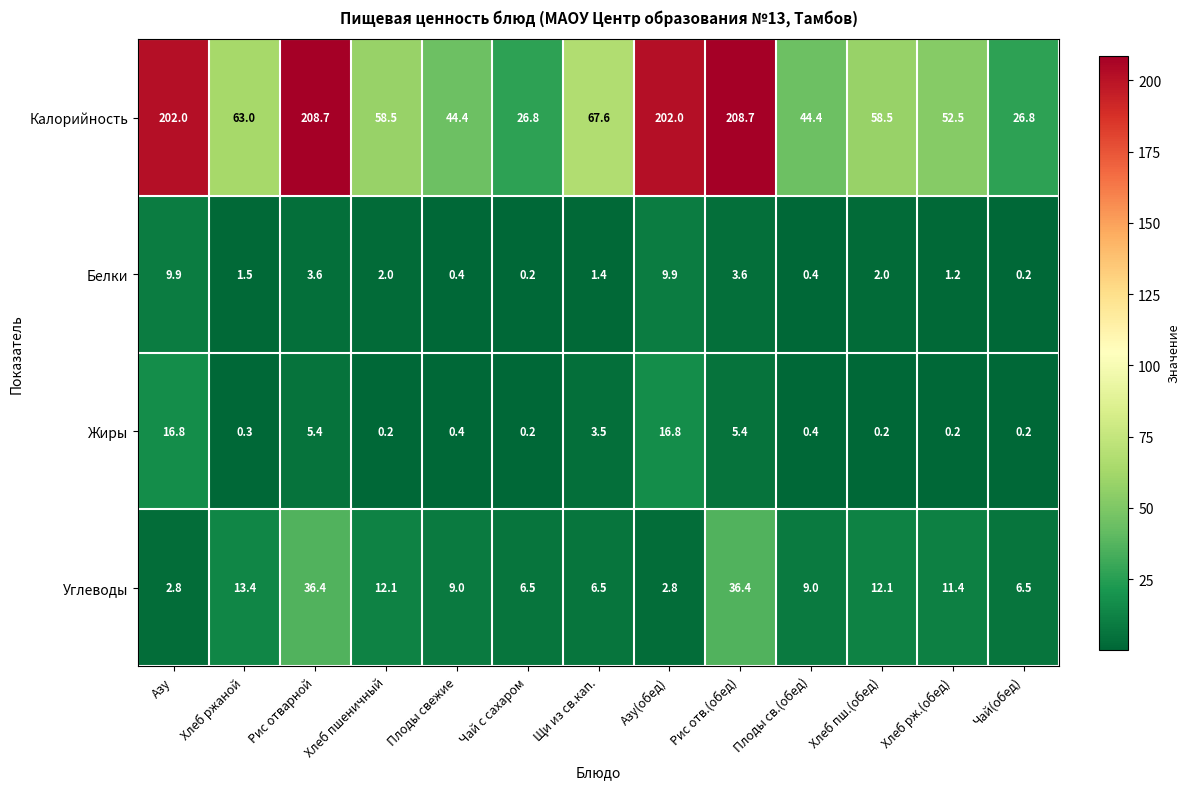

What is the maximum value shown in the chart?

208.7